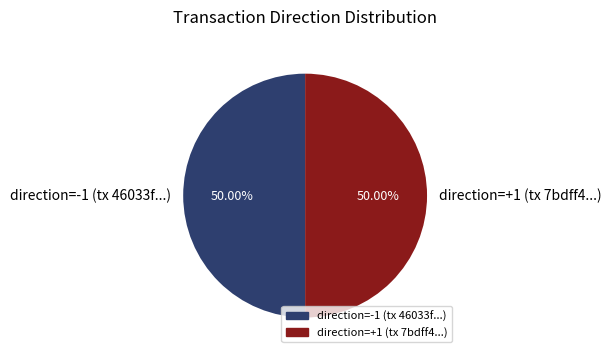

Combined, do direction=+1 (tx 7bdff4...) and direction=-1 (tx 46033f...) account for over 50%?

Yes